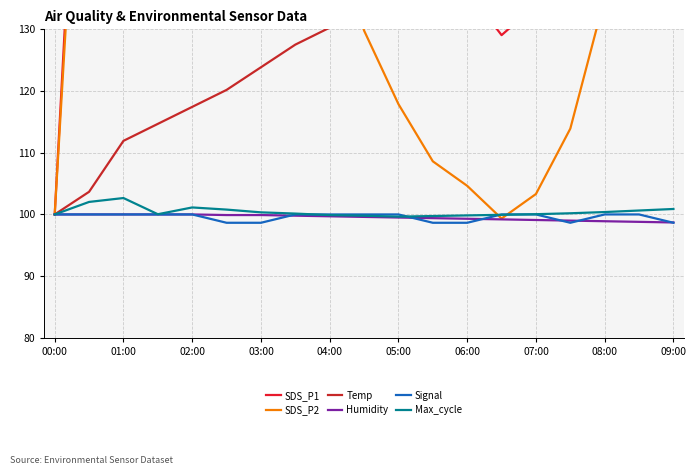

What is the spread (max minus min) of values at 13?

43.9